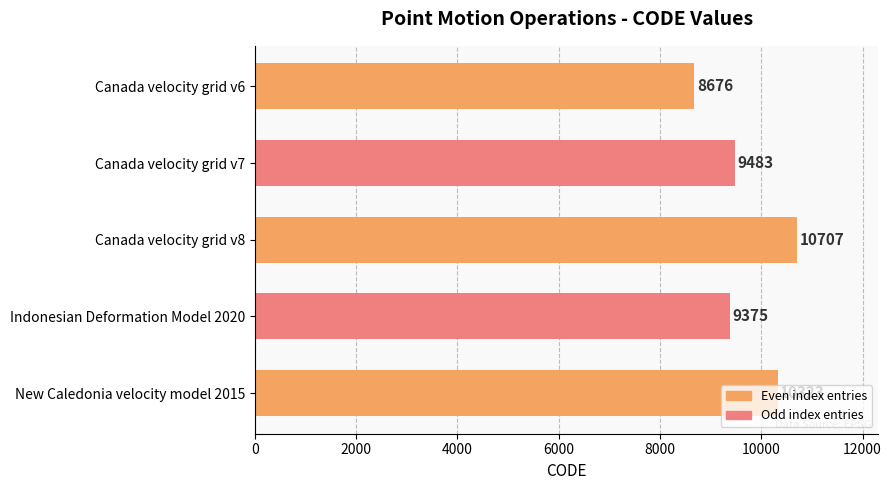

Does the chart contain stacked bars?

No